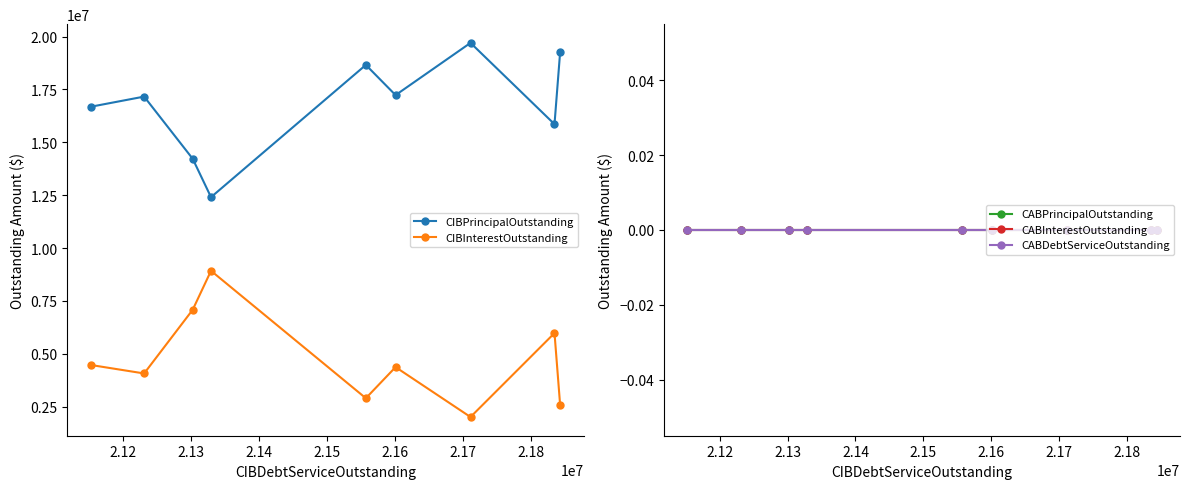

Reading left to right, transcribe all the data shown in this chart.

CIBPrincipalOutstanding: 19275000.0	15855000.0	19700000.0	17230000.0	18657000.0	12405000.0	14220000.0	17160000.0	16680000.0
CIBInterestOutstanding: 2568525.0	5980194.5	2011461.2	4371053.5	2900259.4	8924137.3	7082160.4	4070600.0	4471906.3
CABPrincipalOutstanding: 0.0	0.0	0.0	0.0	0.0	0.0	0.0	0.0	0.0
CABInterestOutstanding: 0.0	0.0	0.0	0.0	0.0	0.0	0.0	0.0	0.0
CABDebtServiceOutstanding: 0.0	0.0	0.0	0.0	0.0	0.0	0.0	0.0	0.0